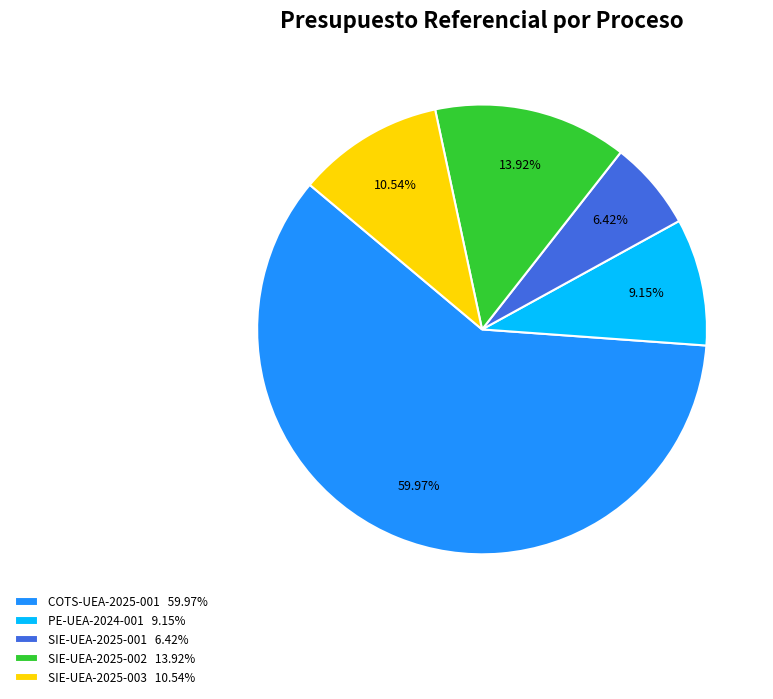

To the nearest percent, what is the difference between the SIE-UEA-2025-003 and PE-UEA-2024-001 slice percentages?

1%